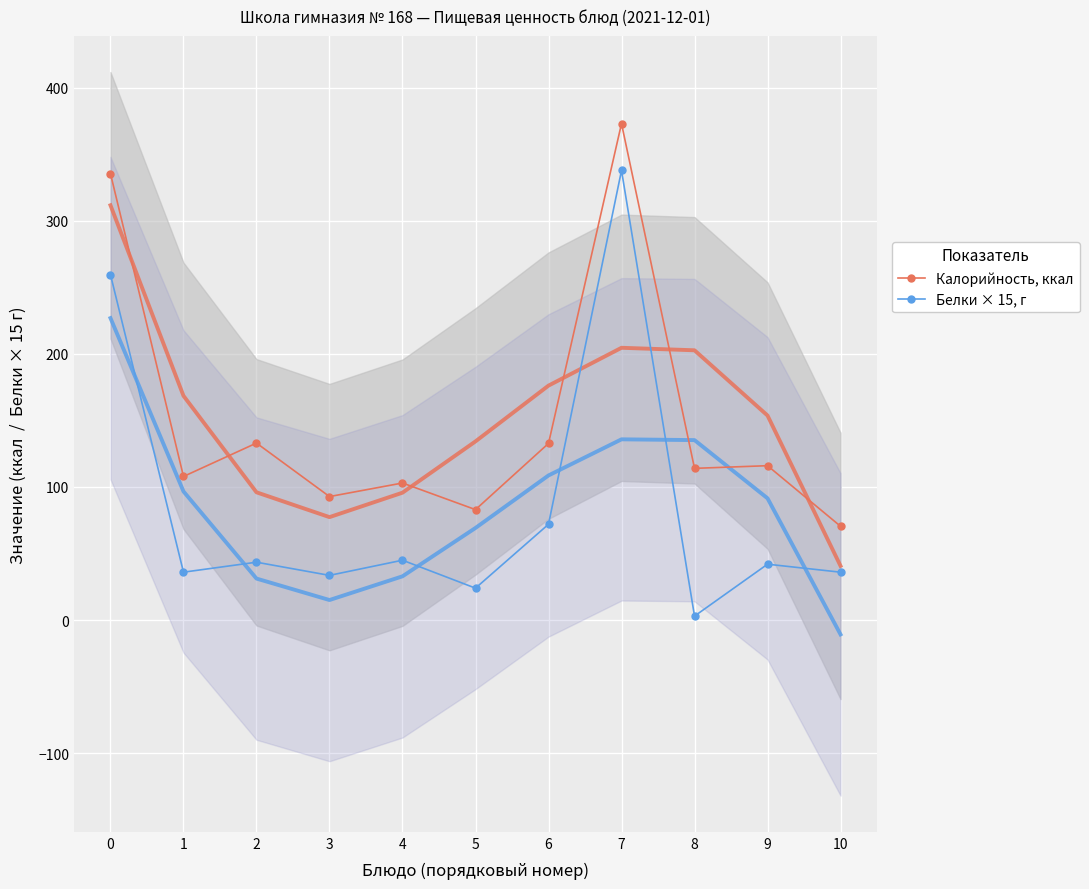

True or false: Калорийность, ккал and Белки × 15, г cross at least once.

False